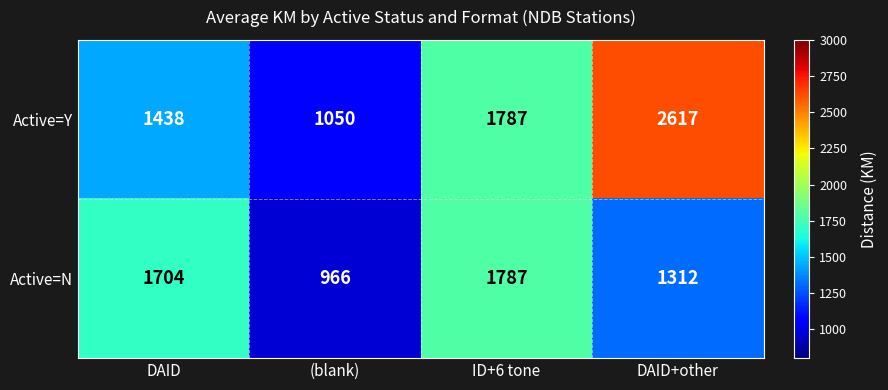

What is the greatest value displayed?

2617